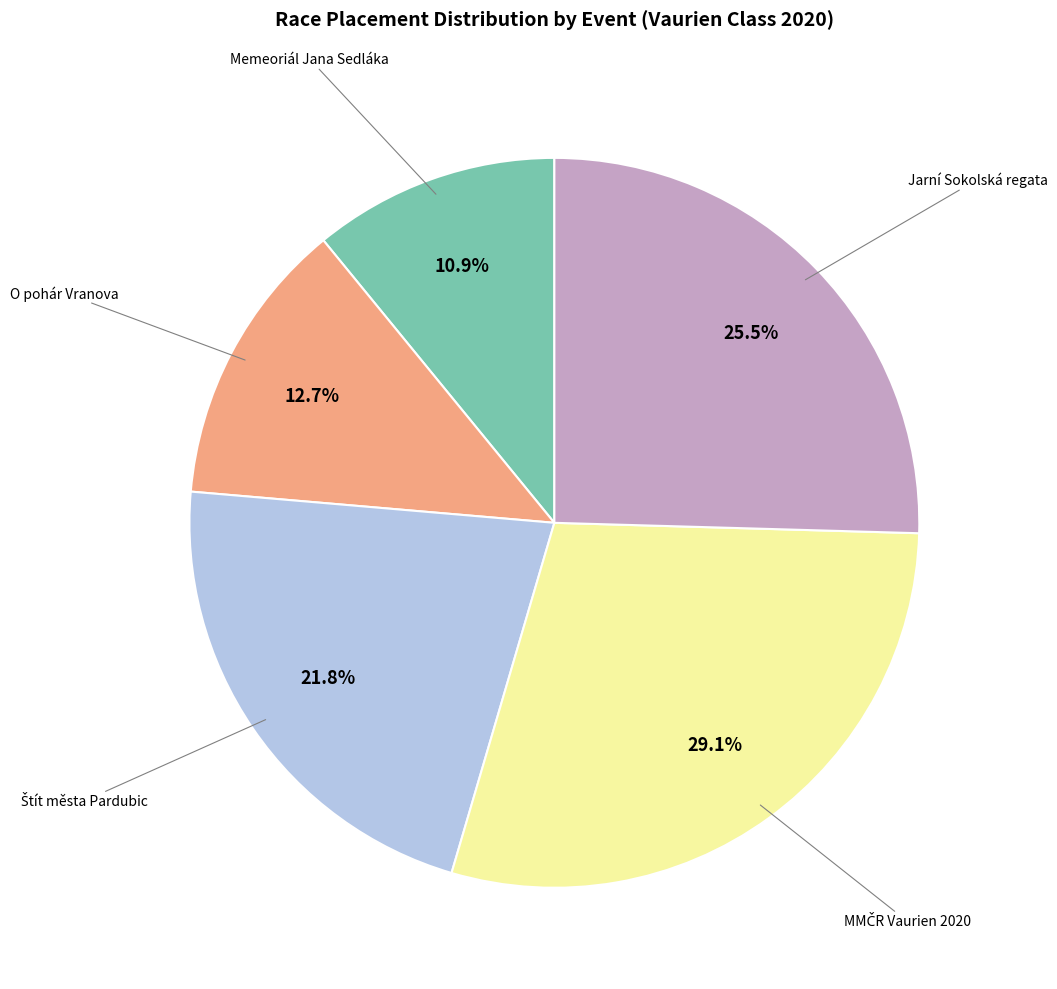

Is there any slice that represents more than half of the pie?

No